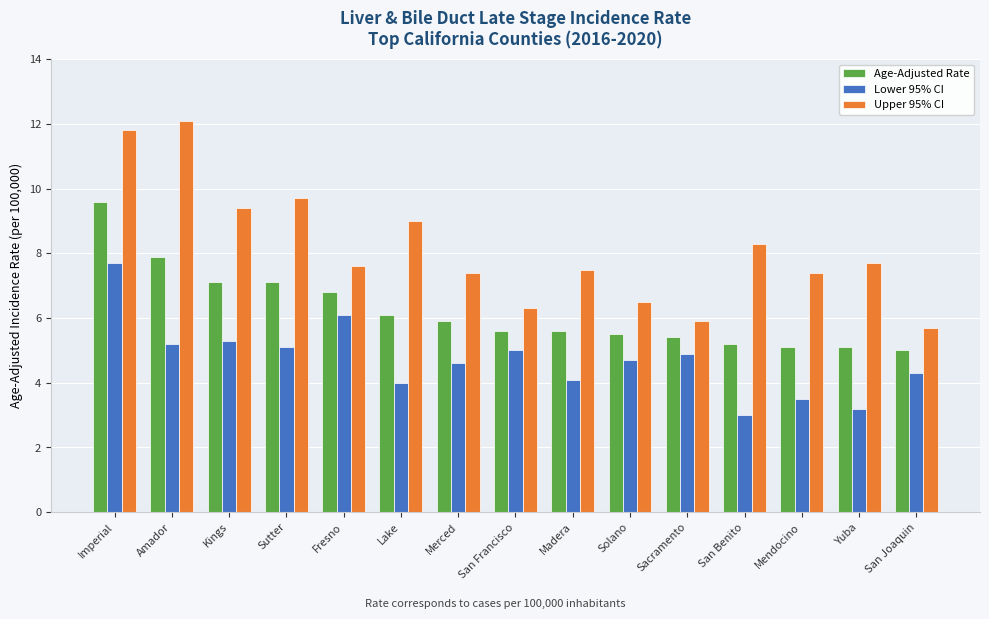

How many groups of bars are there?

15